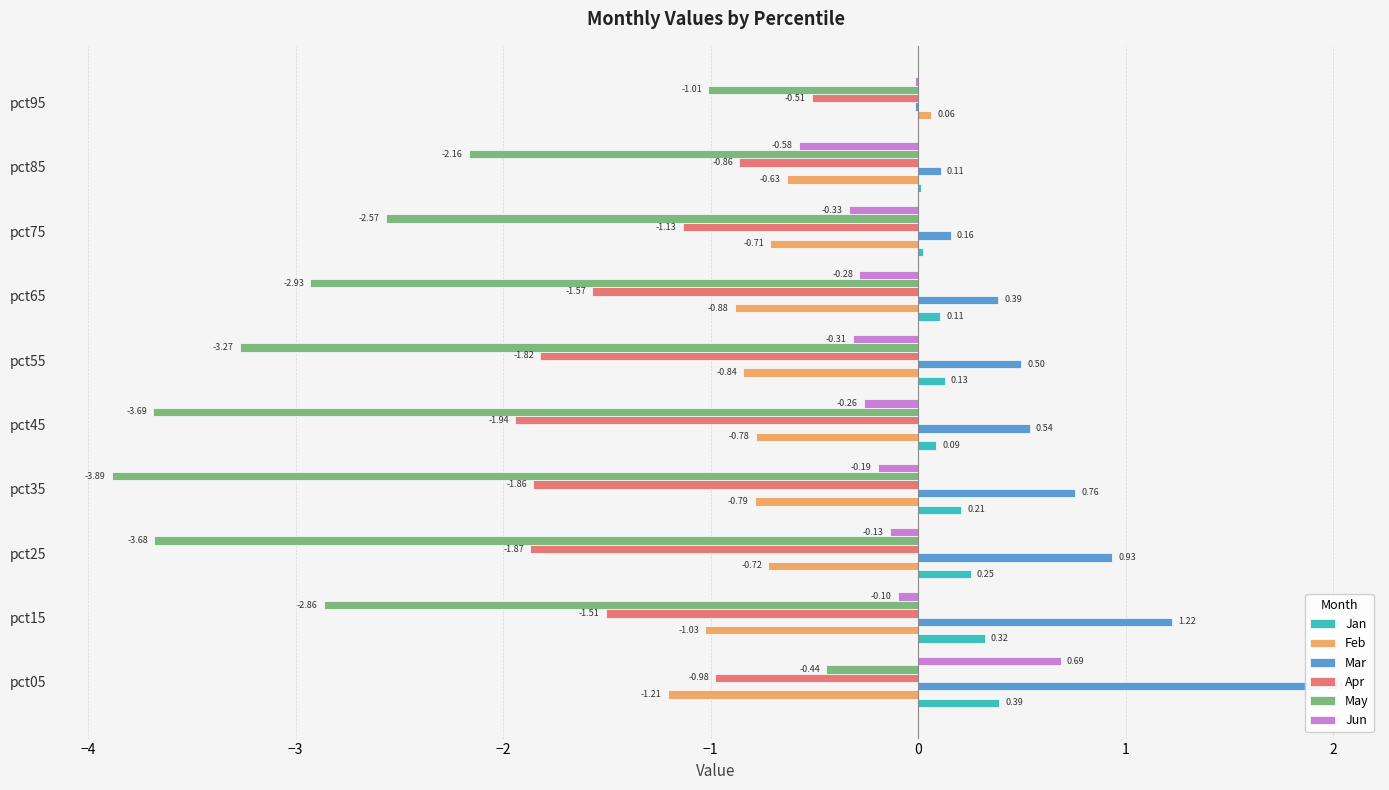

Rank the series by their maximum value, from lowest to highest.

Apr, May, Feb, Jan, Jun, Mar